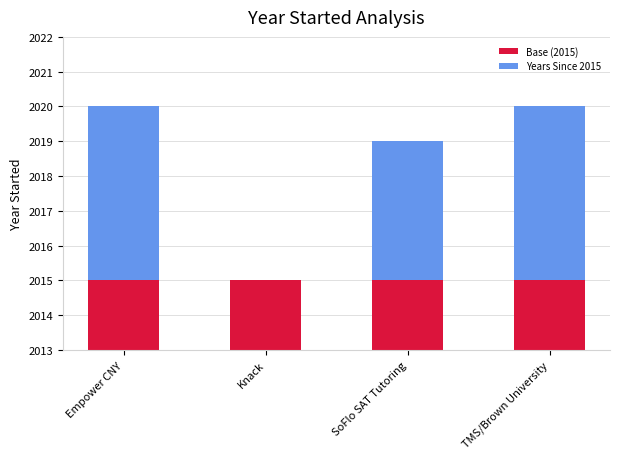

What is the sum of the Base (2015) values at SoFlo SAT Tutoring and Empower CNY?

4030